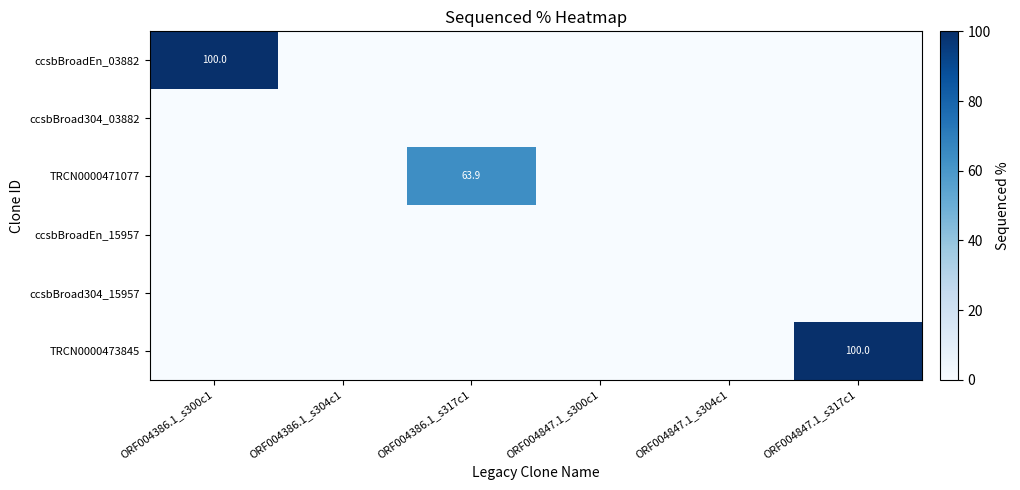

The value of TRCN0000473845 at ORF004847.1_s317c1 is 100.0. True or false?

True